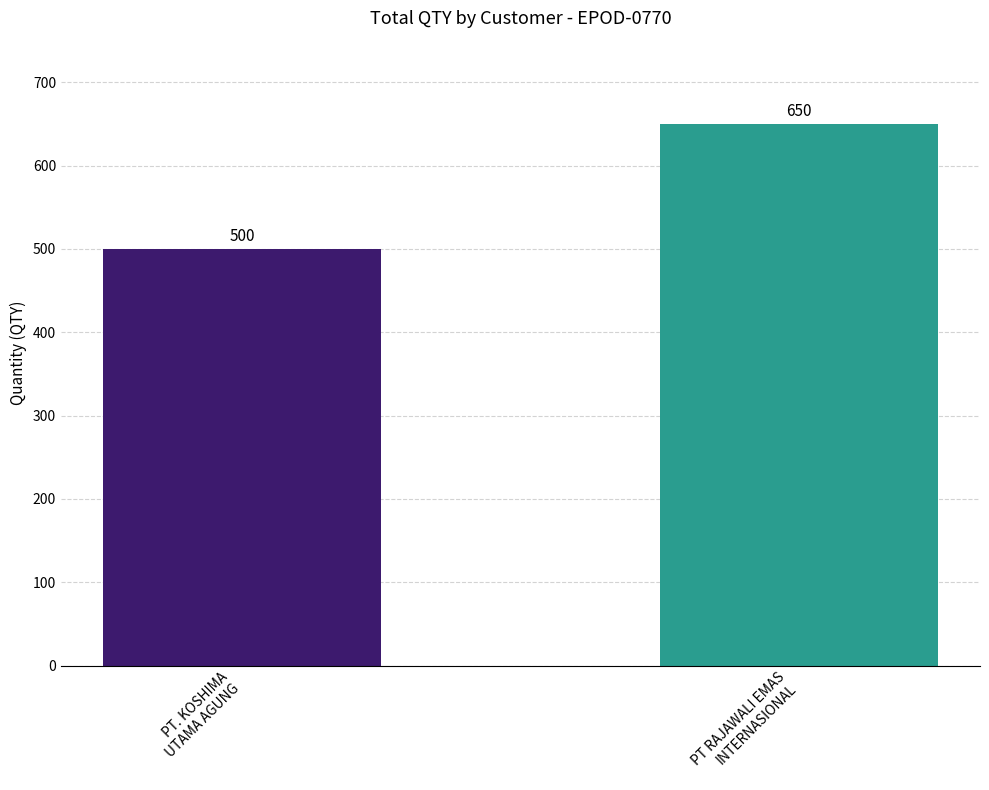

Rank the categories by value from lowest to highest.

PT. KOSHIMA
UTAMA AGUNG, PT RAJAWALI EMAS
INTERNASIONAL